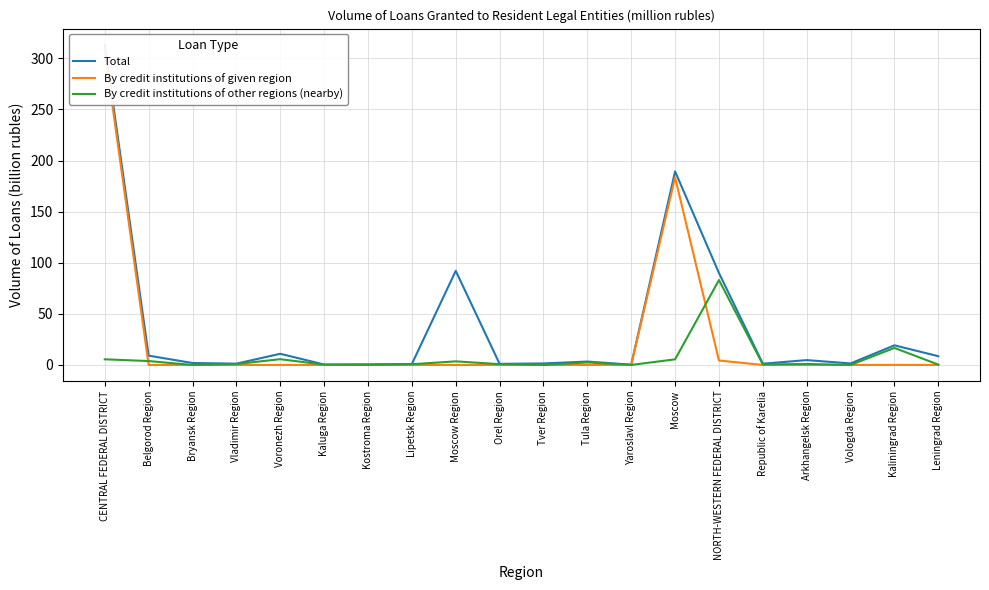

The By credit institutions of other regions (nearby) series shows 5.7 at Voronezh Region. True or false?

True